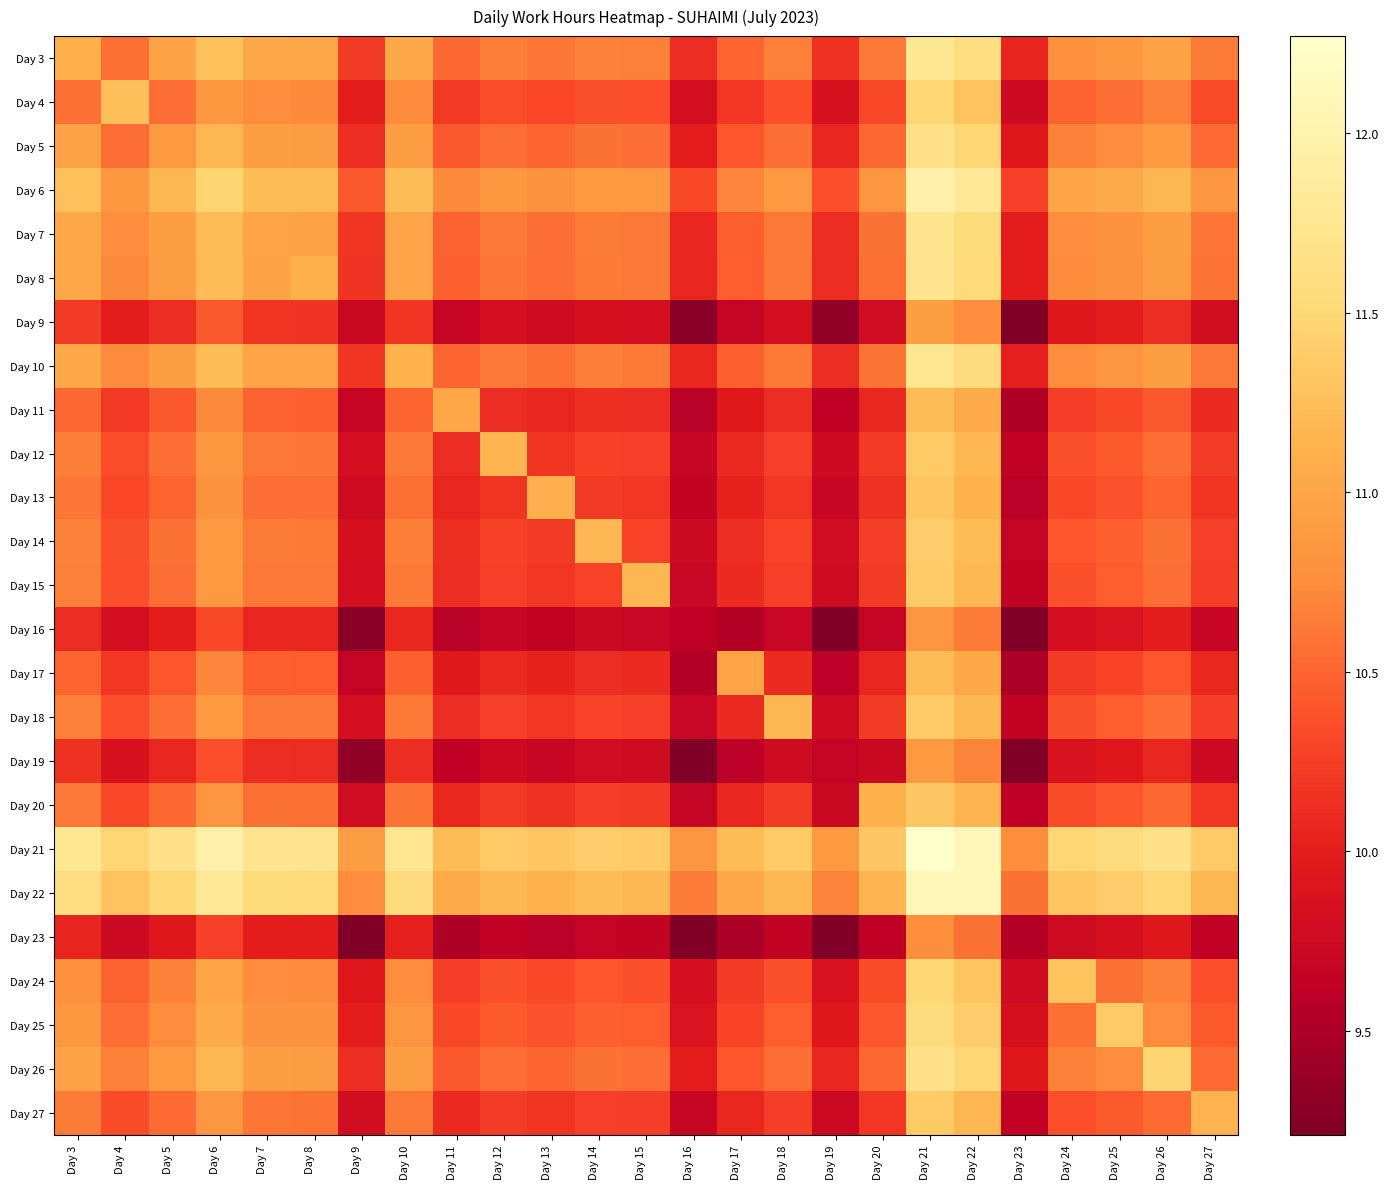

What is the greatest value displayed?

12.3